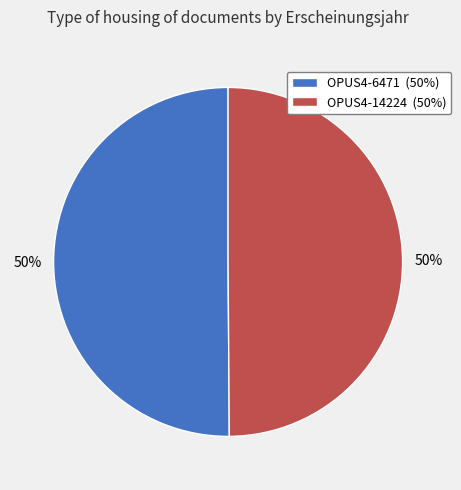

To the nearest percent, what is the combined percentage of OPUS4-14224 (50%) and OPUS4-6471 (50%)?

100%